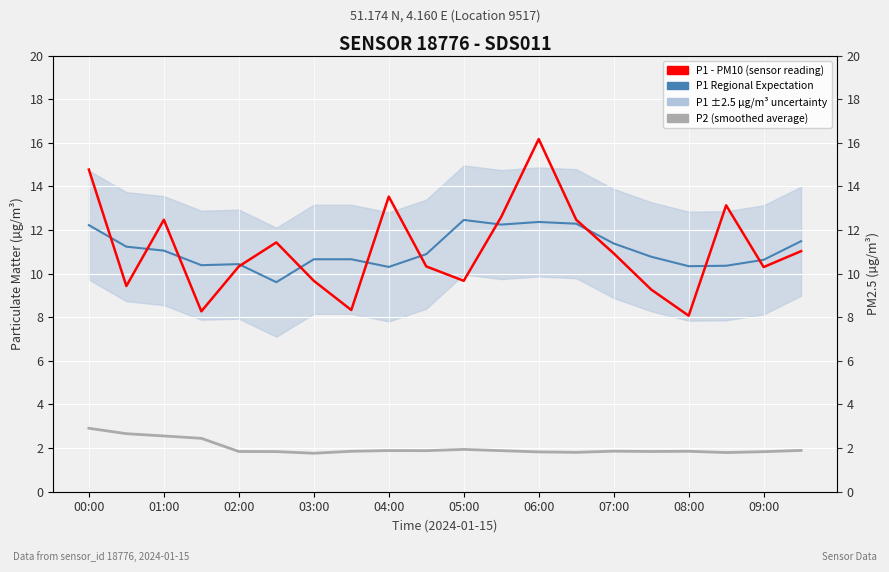

What is the sum of all P1 - PM10 (sensor reading) values?

222.2